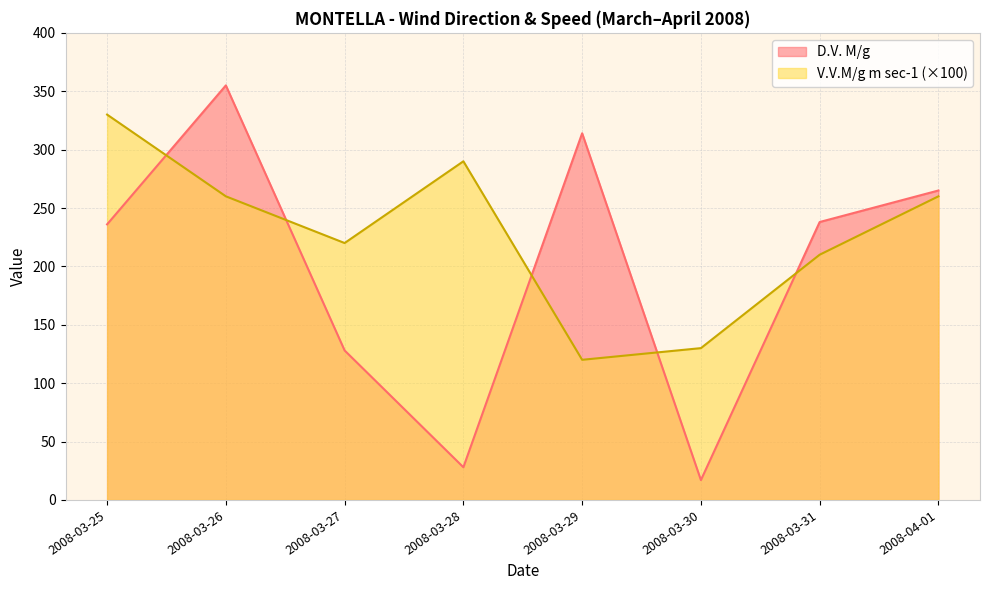

List the labels in order of V.V.M/g m sec-1 value, smallest first.

2008-03-29, 2008-03-30, 2008-03-31, 2008-03-27, 2008-03-26, 2008-04-01, 2008-03-28, 2008-03-25